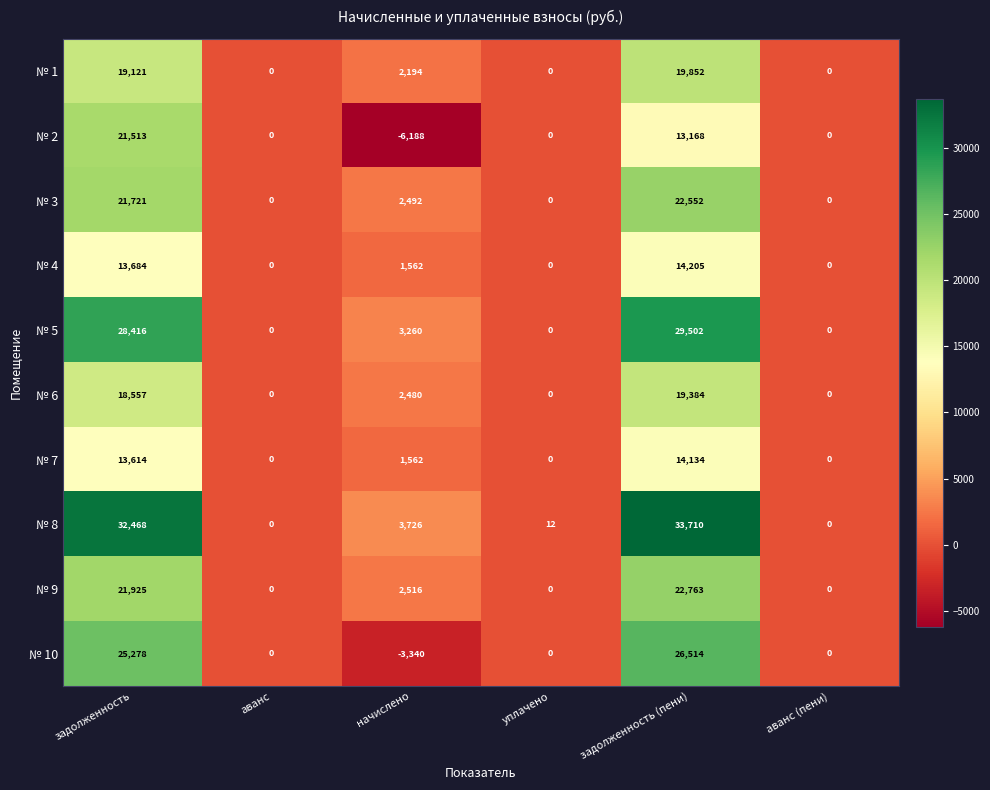

What is the minimum value shown in the chart?

-6188